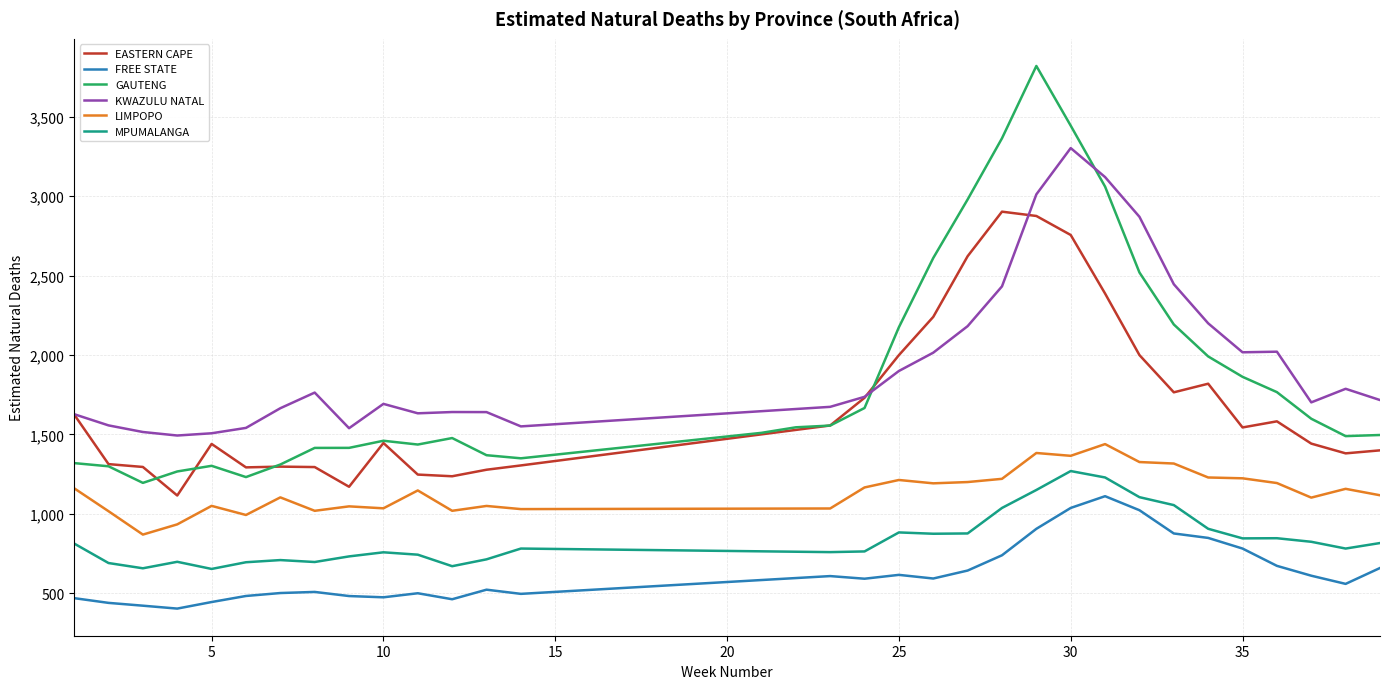

What is the minimum value for KWAZULU NATAL?

1493.5